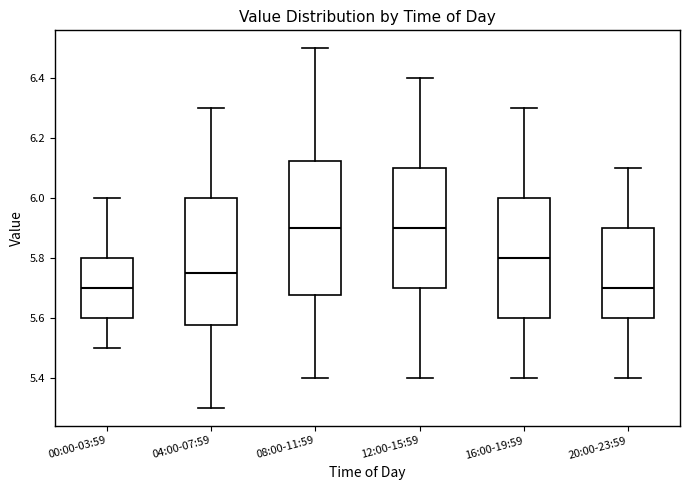

Where is the upper edge of the box for 08:00-11:59 on the y-axis? The values are not printed on the chart, so give them approximately, as read against the axis.

6.12